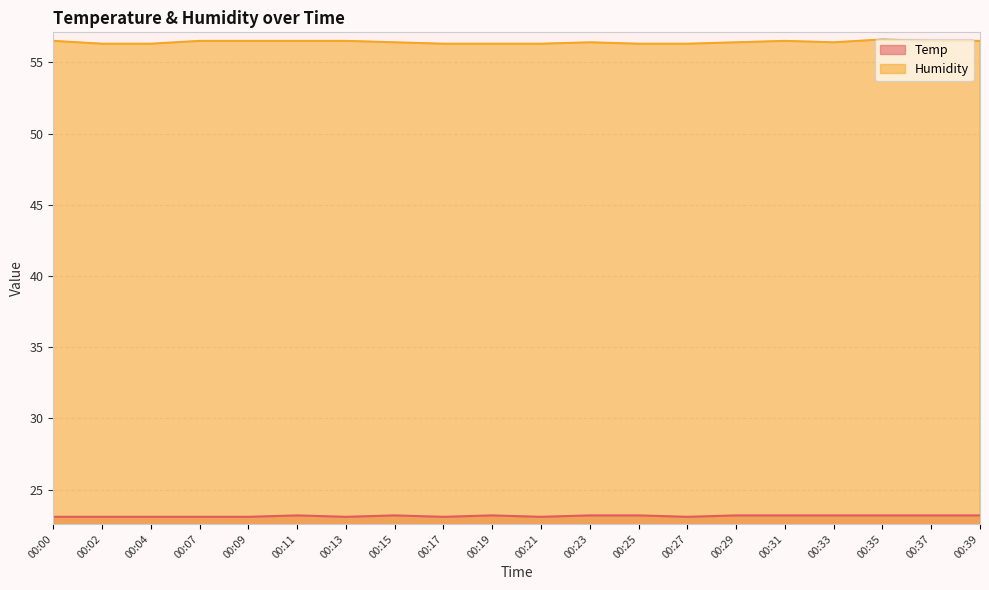

Which label corresponds to the smallest value in the chart?

00:00